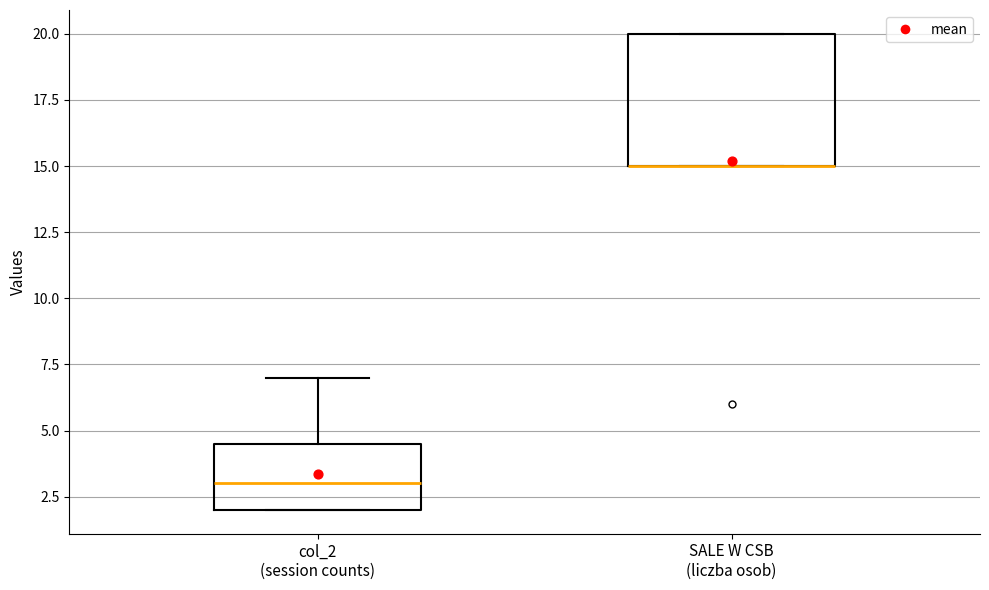

Which box is the tallest, from its lower edge to its upper edge?

SALE W CSB (liczba osob)